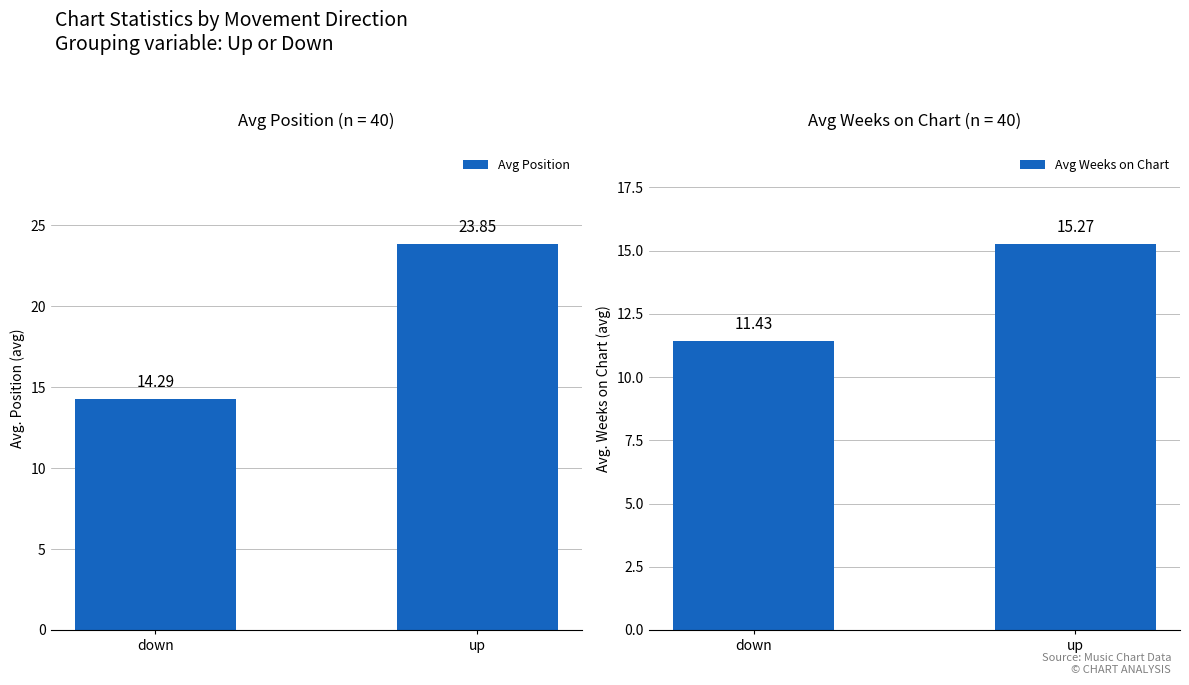

Which series has the largest total across all categories?

Avg Position